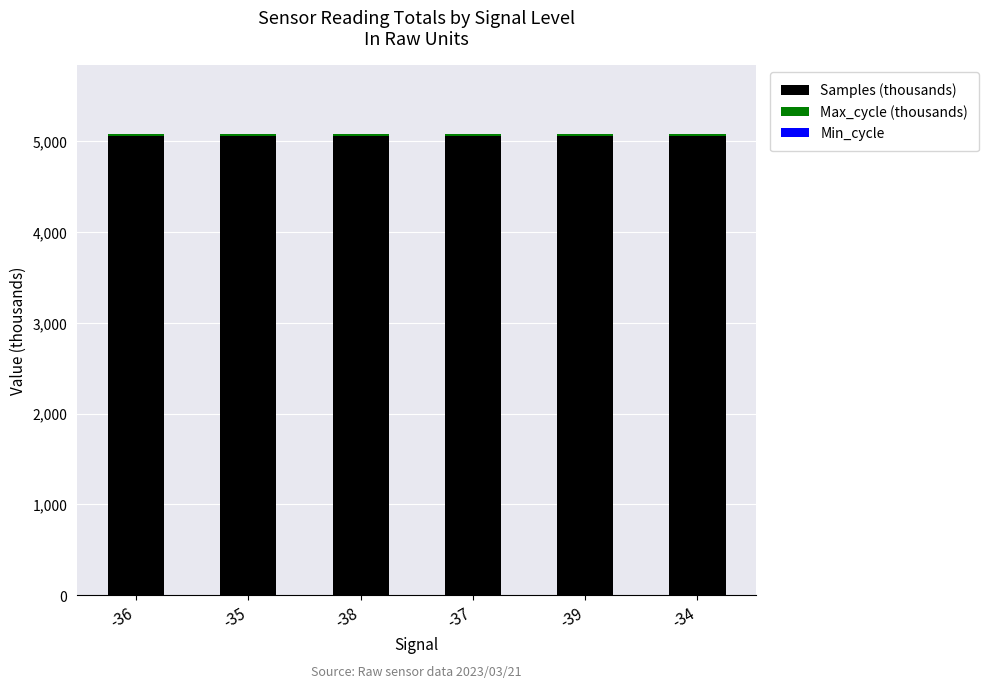

What is the highest value of the Samples (thousands) series?

5052.7